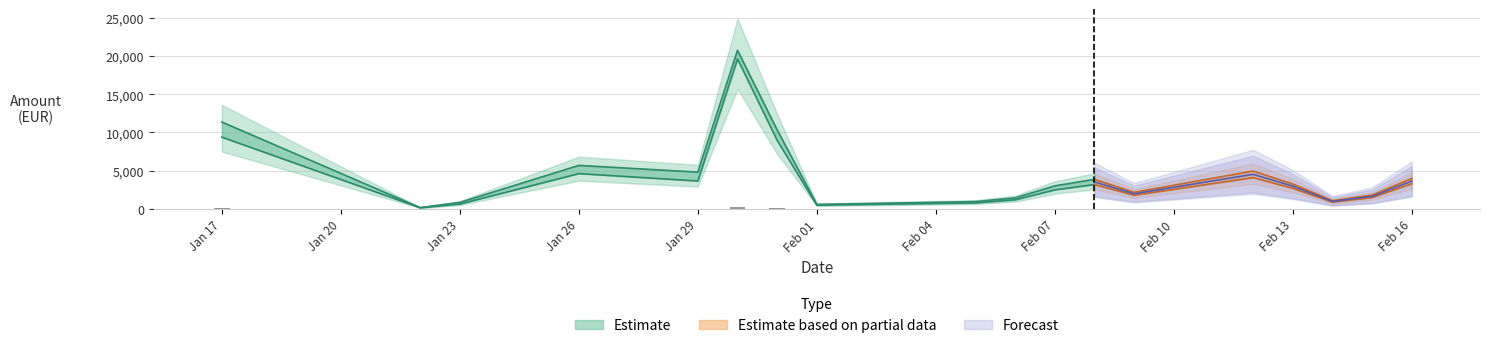

Where is sin_IVA nearest to the value 9889?

2024-01-17